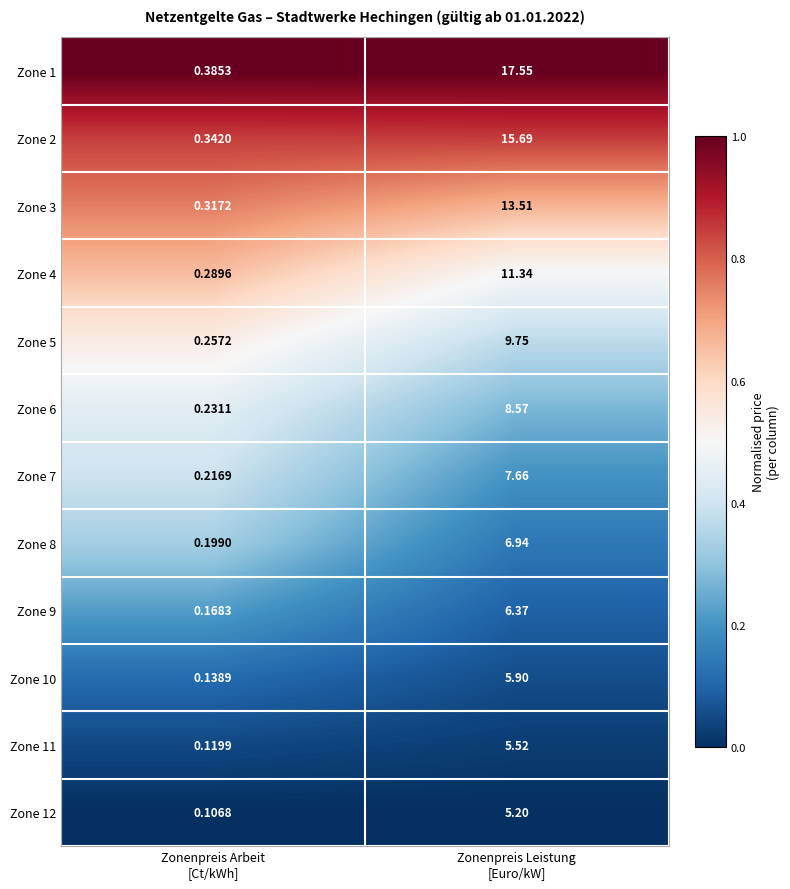

How many values in the Zone 2 series exceed 15?

1